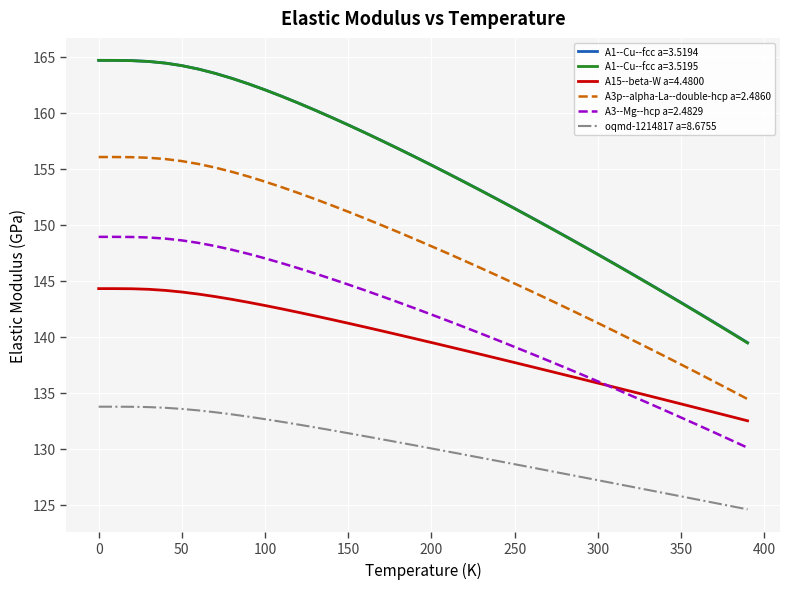

What is the minimum value for A1--Cu--fcc a=3.5195?

139.4